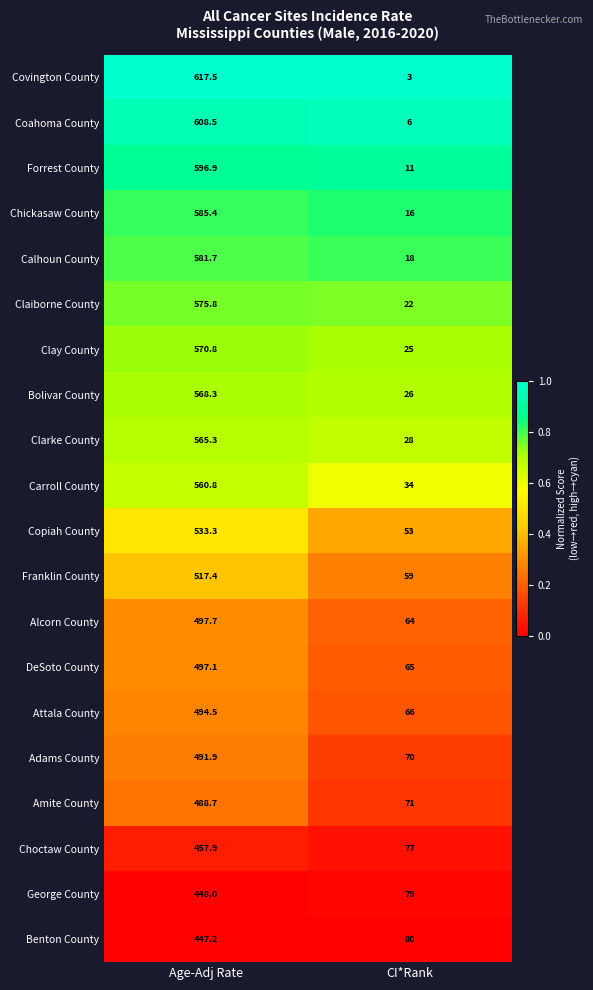

Where is Coahoma County nearest to the value 307?

CI*Rank